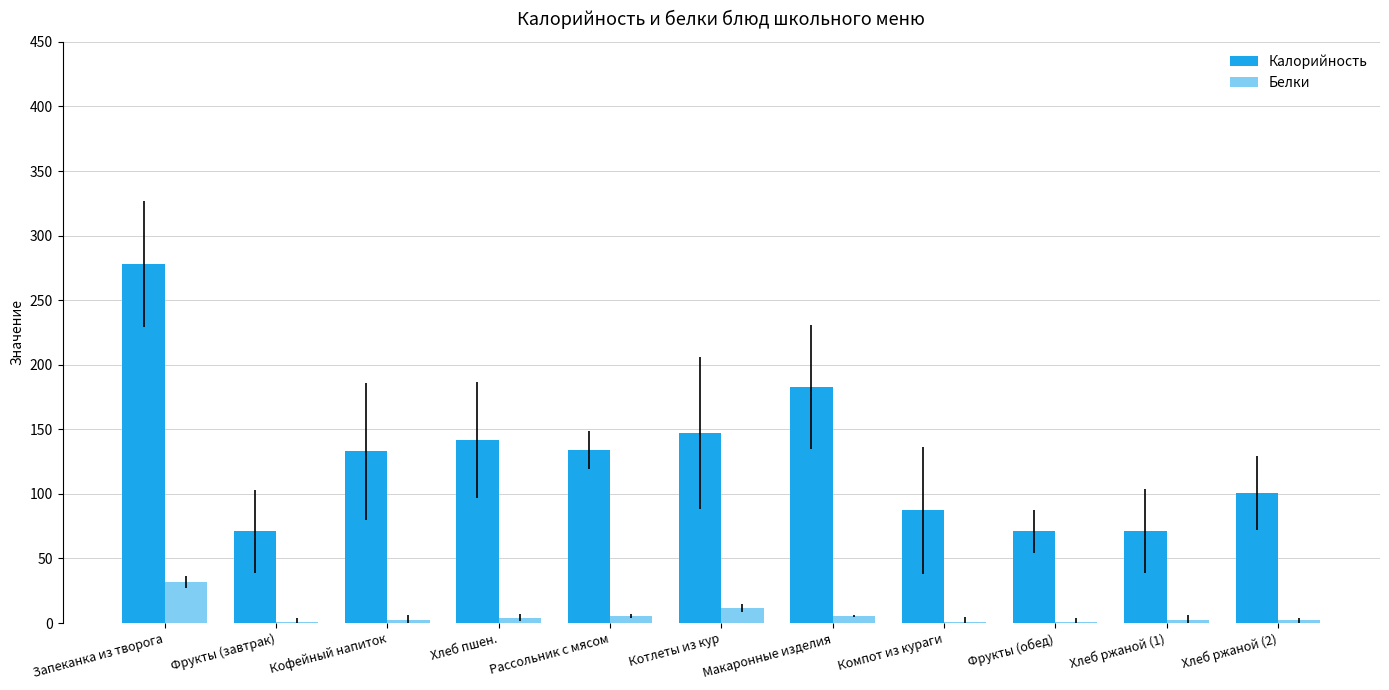

Are the bars grouped side by side (vs. stacked)?

Yes